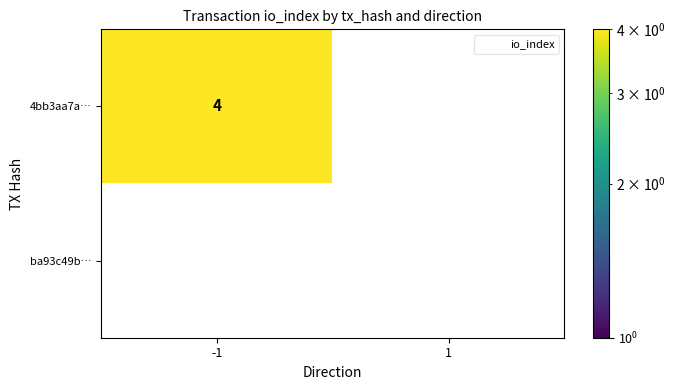

Reading left to right, what are all the values shown in this chart?

4bb3aa7a77021a75a2add112b830f638abba266: 4	0
ba93c49b609116f7058f9180ccb4fa776978843: 0	0